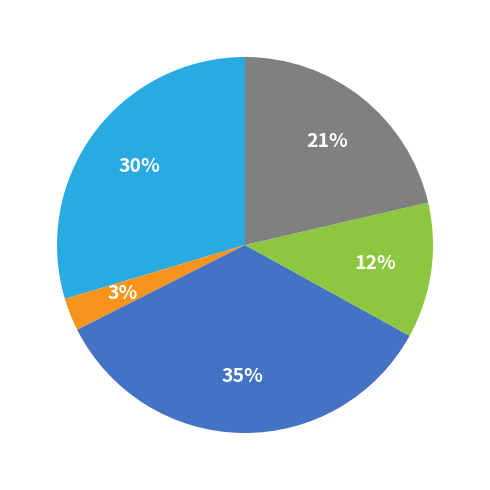

To the nearest percent, what is the difference between the largest and smallest slice percentages?

32%